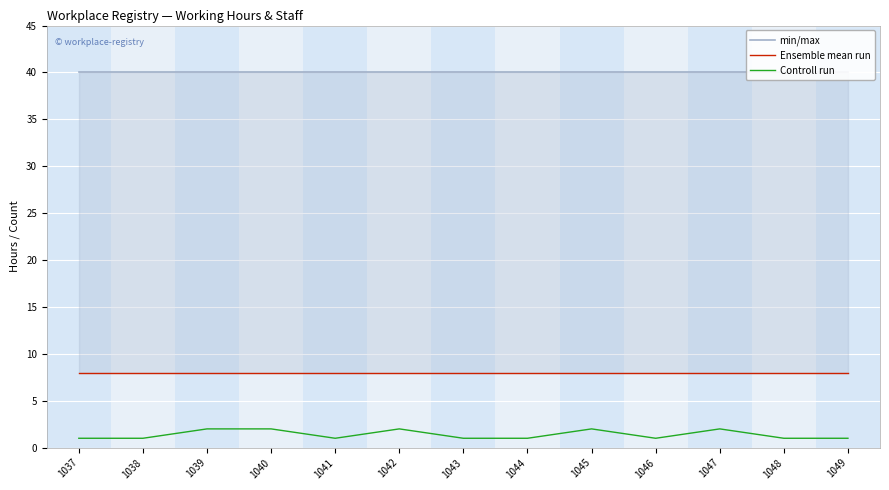

Between 1038 and 1040, which is larger?

1038